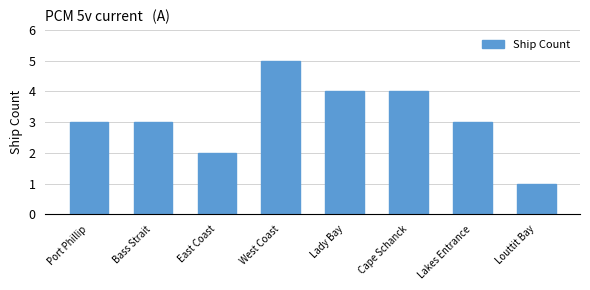

What is the label of the 5th bar from the left?

Lady Bay